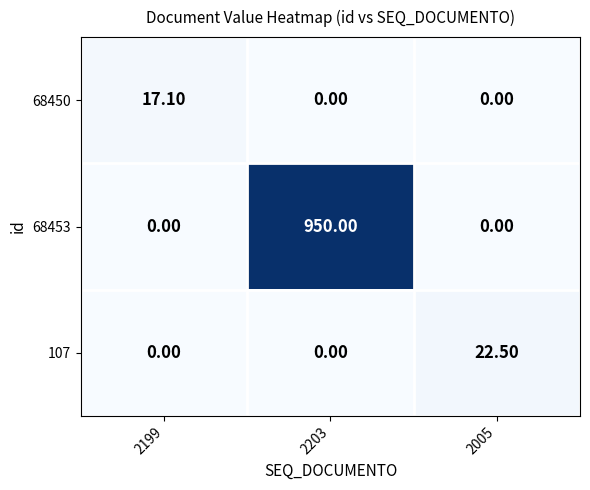

Which series has the largest total across all categories?

68453